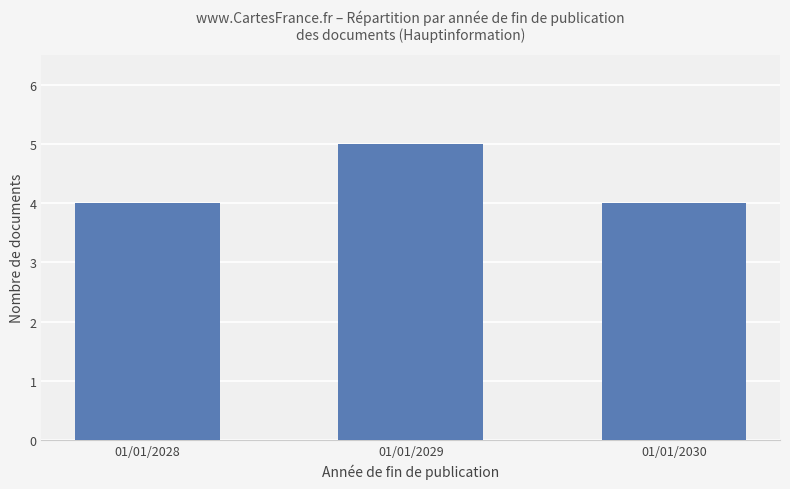

Count the number of categories in the chart.

3